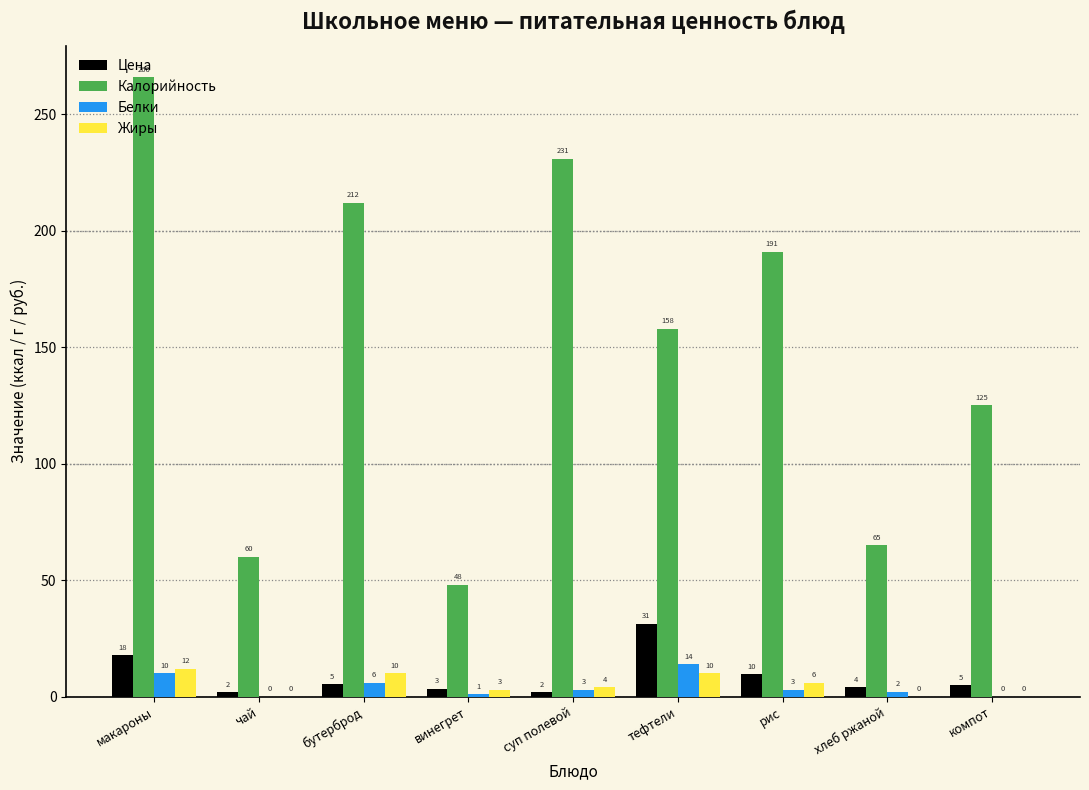

Which series has the largest total across all categories?

Калорийность